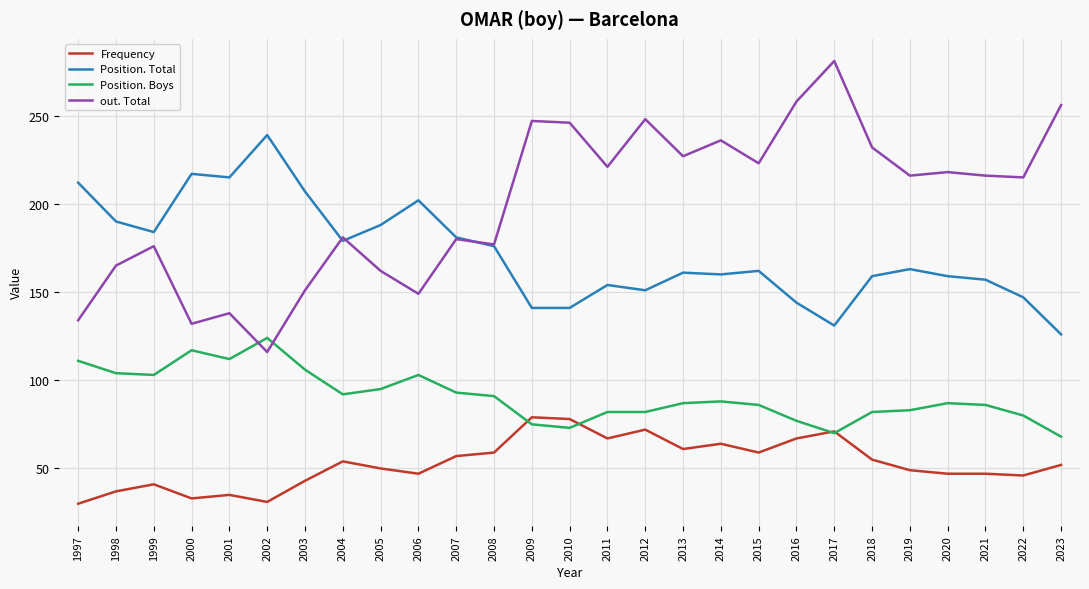

How many lines are shown in the chart?

4